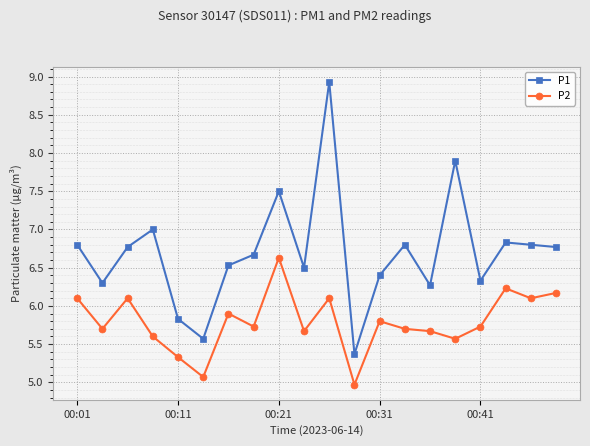

What is the value of the P2 point at the 15th from the left?

5.7